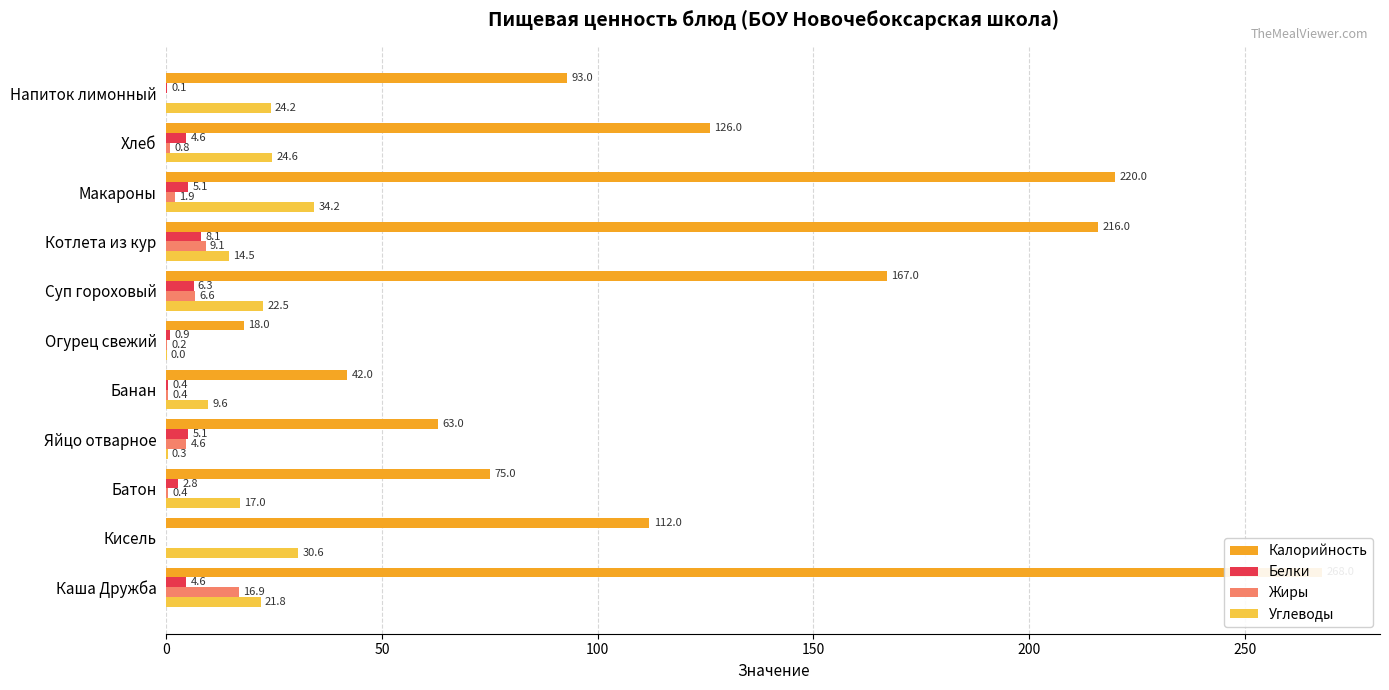

What is the difference between the highest and lowest values at Каша Дружба?

263.4